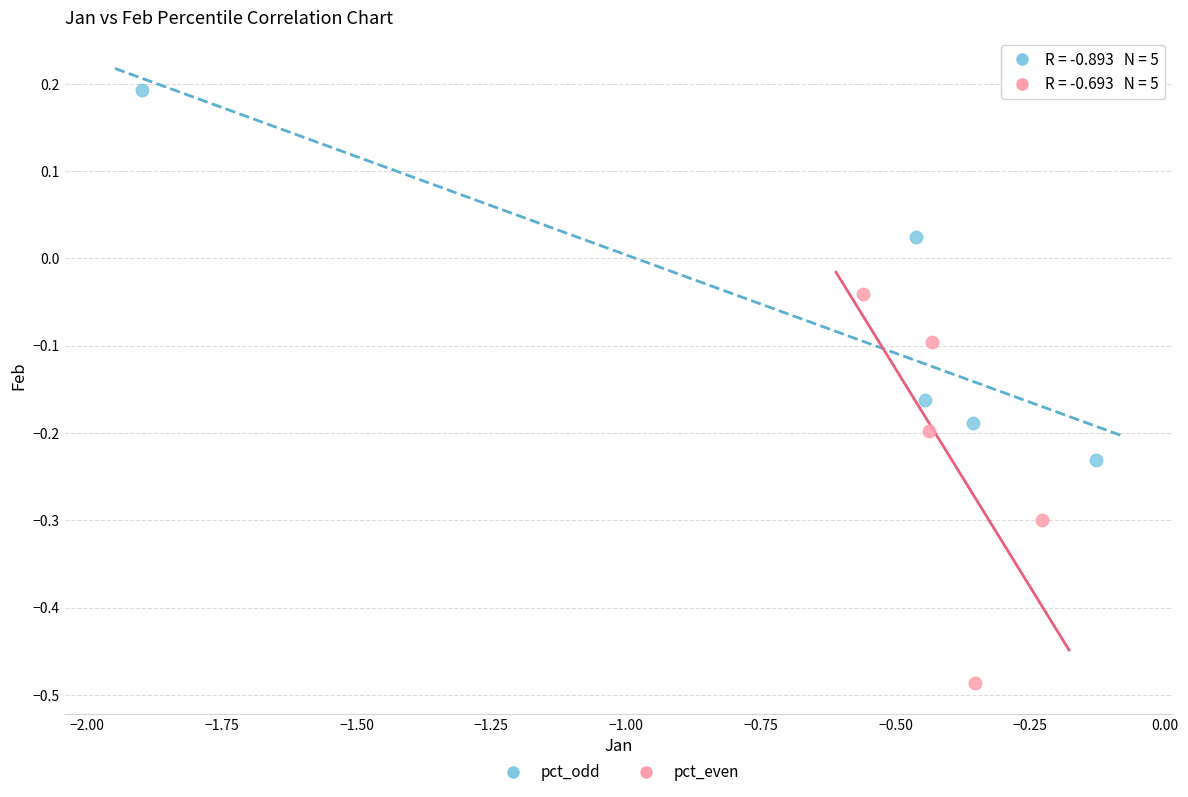

Which series reaches the maximum Y coordinate?

pct_odd